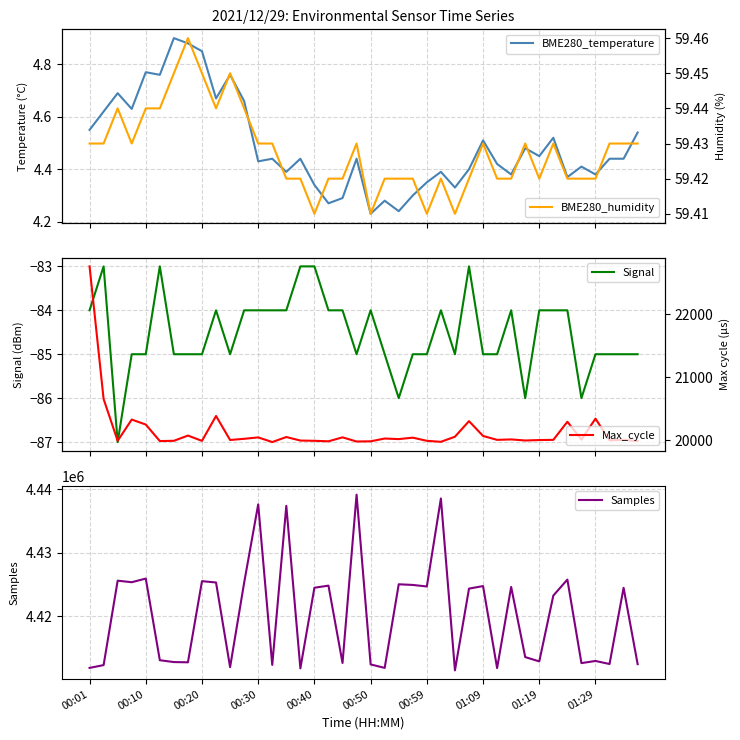

What is the minimum value for Samples?

4411475